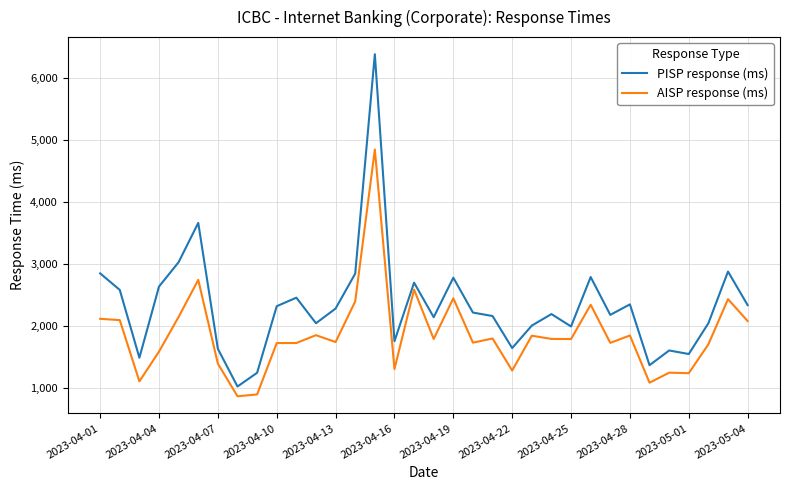

Which series has the widest spread of values?

PISP response (ms)